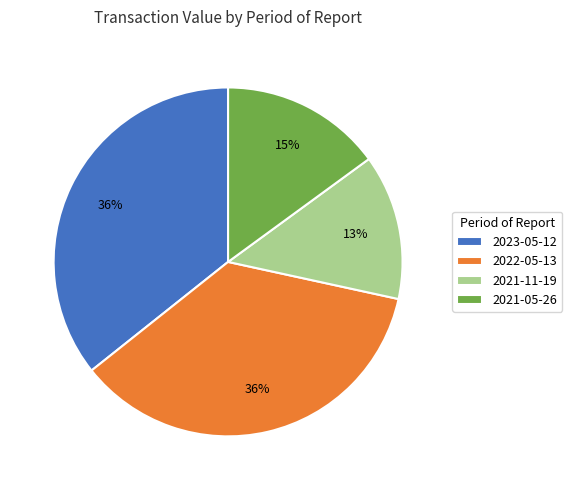

Is it true that 2021-05-26 is 15% of the pie?

True